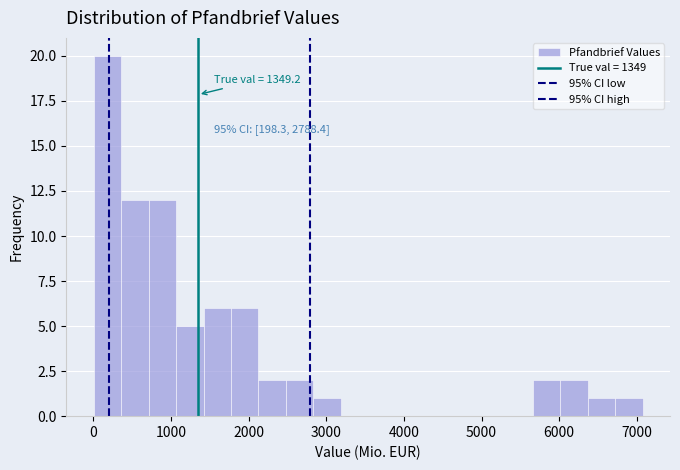

Around what value on the x-axis is the tallest bar? Give the approximate position of its centre, as read against the axis.

200